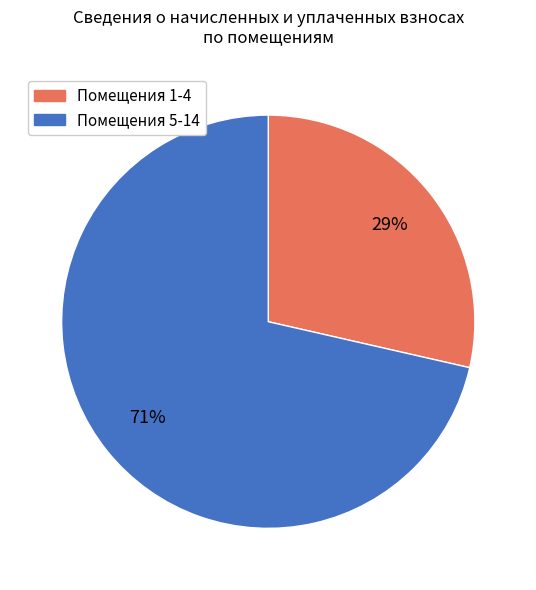

Count the number of slices in the pie.

2